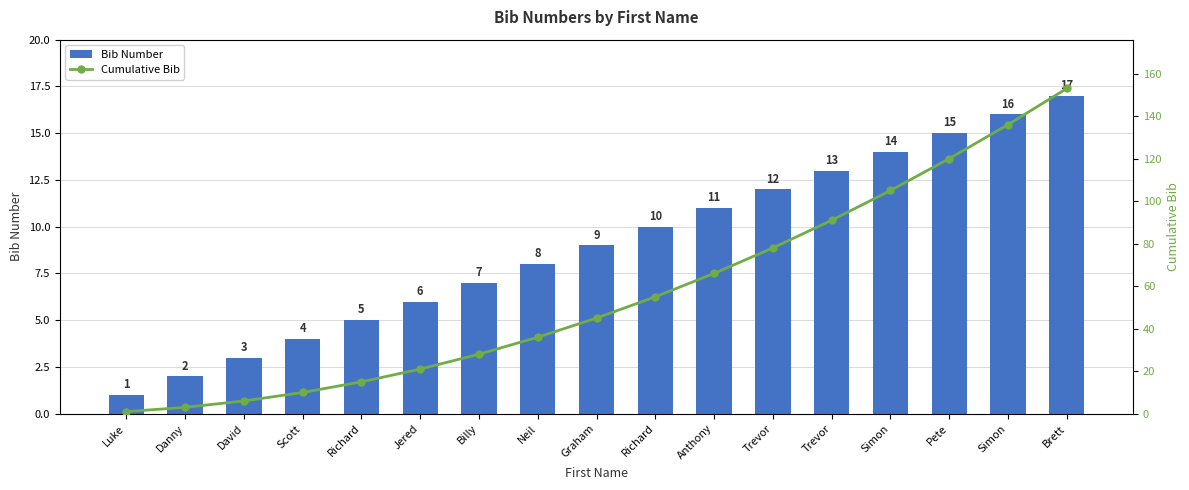

What is the lowest value of the Cumulative Bib series?

1